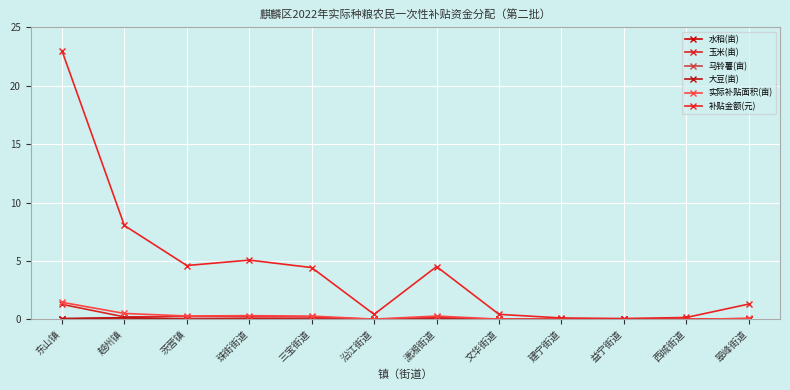

List the series in order of their peak value, highest first.

补贴金额(元), 实际补贴面积(亩), 玉米(亩), 大豆(亩), 水稻(亩), 马铃薯(亩)